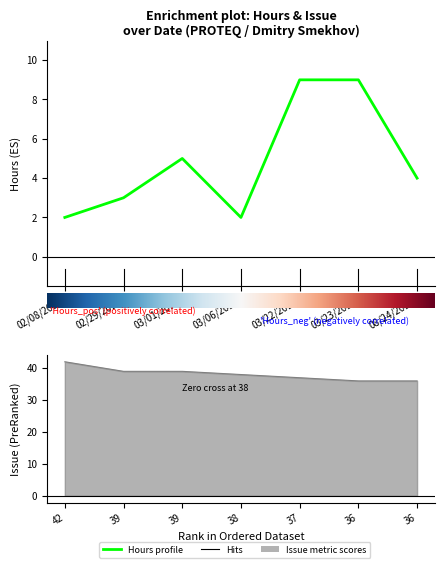

True or false: there are more than 0 points higher than both neighbors.

True